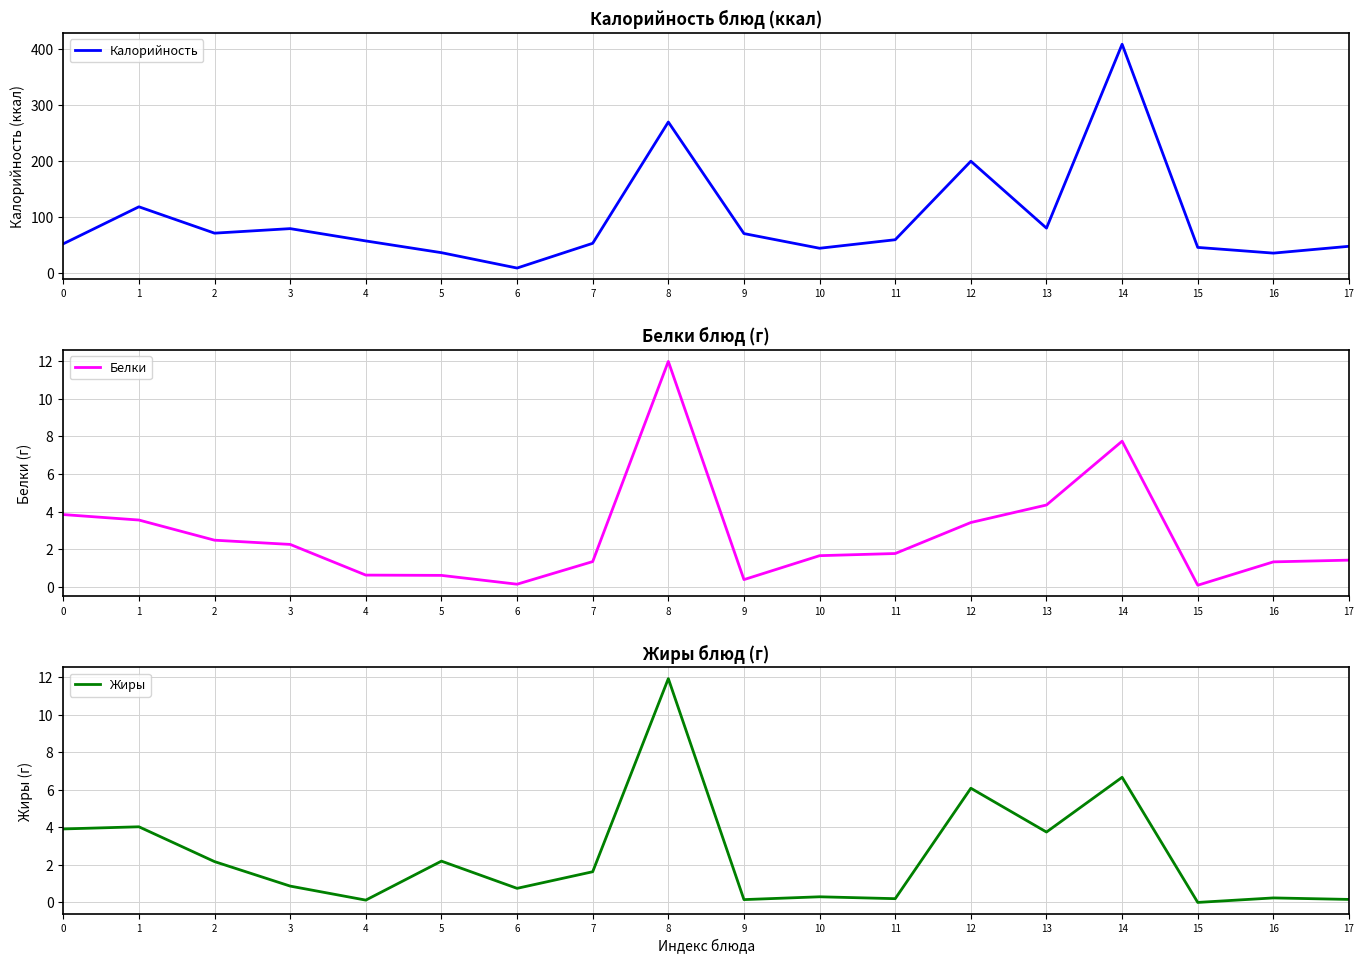

Rank the categories by Белки value from lowest to highest.

15, 6, 9, 5, 4, 16, 7, 17, 10, 11, 3, 2, 12, 1, 0, 13, 14, 8